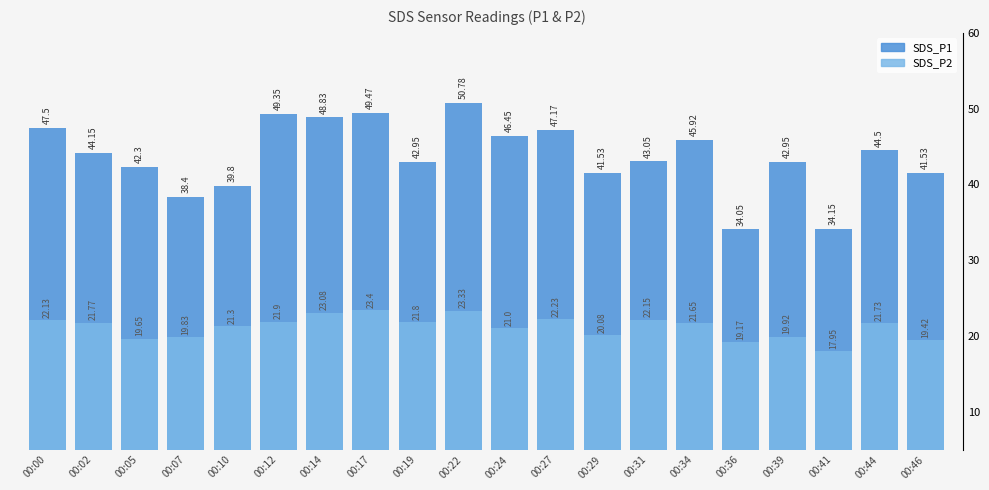

What are all the series names shown in the legend?

SDS_P1, SDS_P2